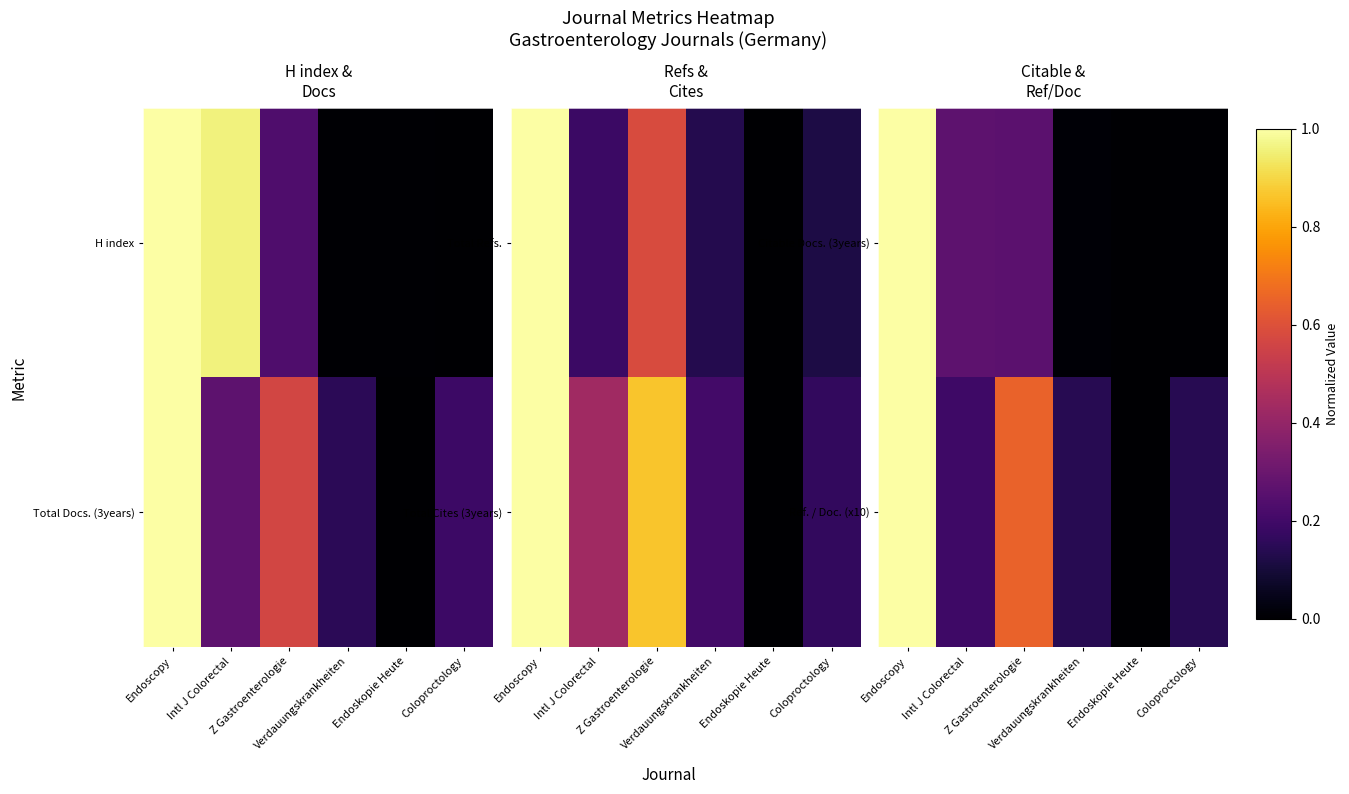

Where is Ref. / Doc. (x10) nearest to the value 0?

Endoskopie Heute